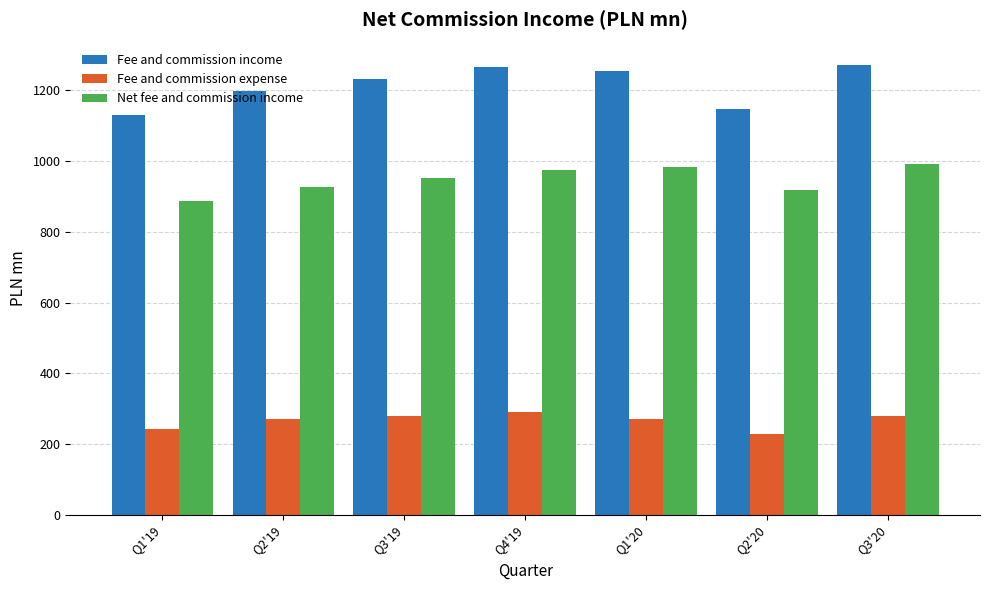

The value of Fee and commission income at Q1'19 is 1811.0. True or false?

False